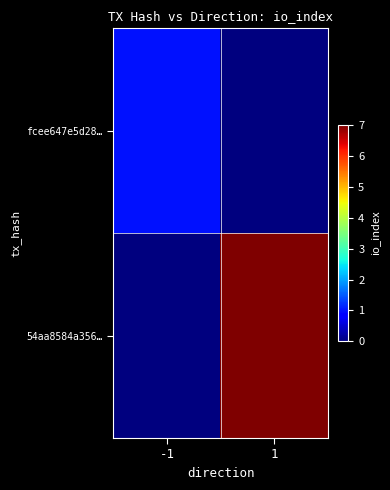

Which has a higher value, 1 or -1?

-1